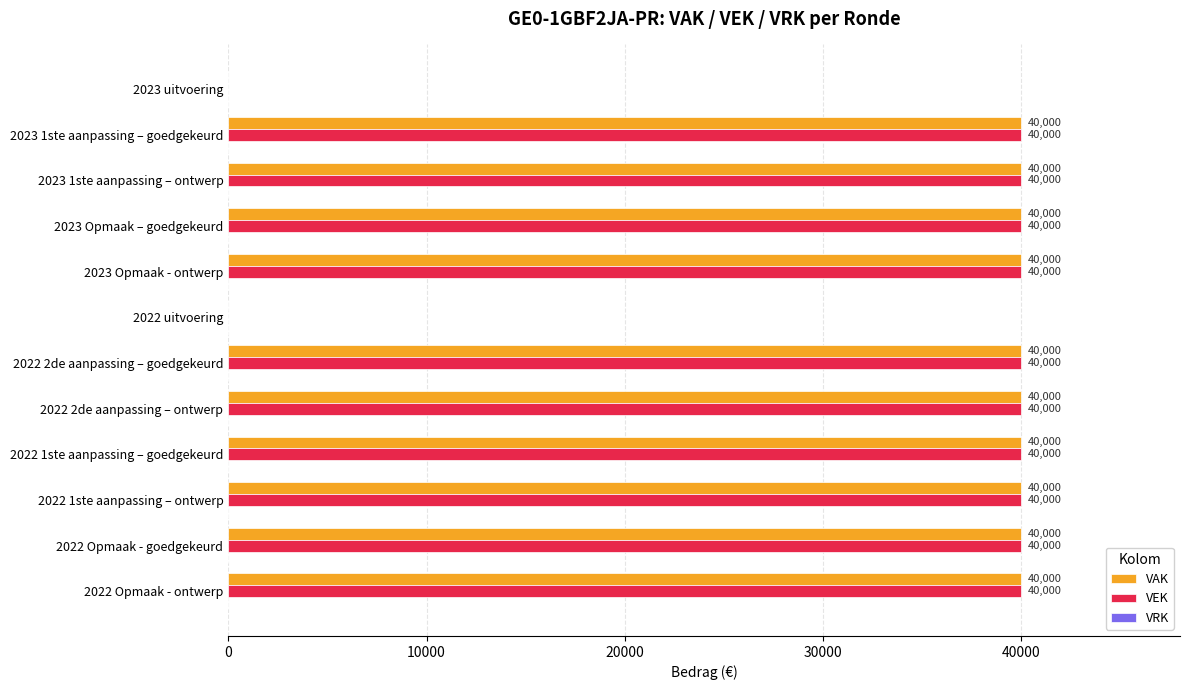

What value does the VEK series have at 2022 Opmaak - ontwerp?

40000